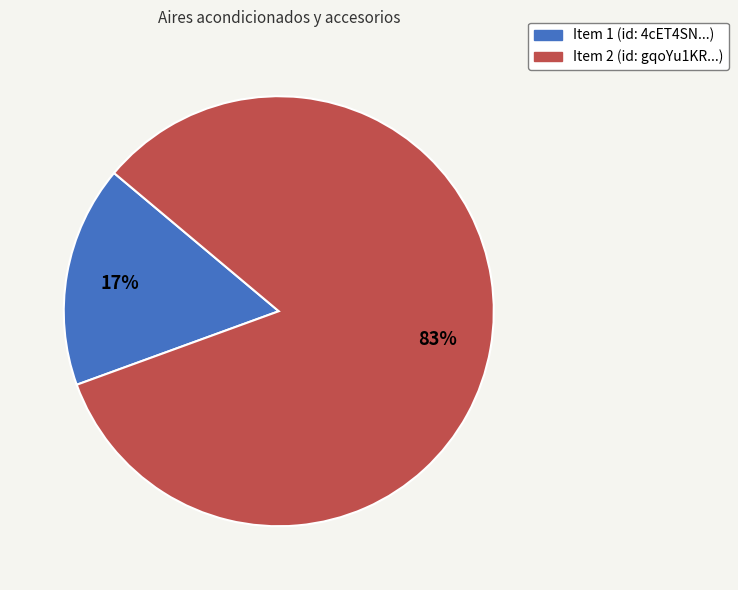

Is there a majority slice in this chart?

Yes